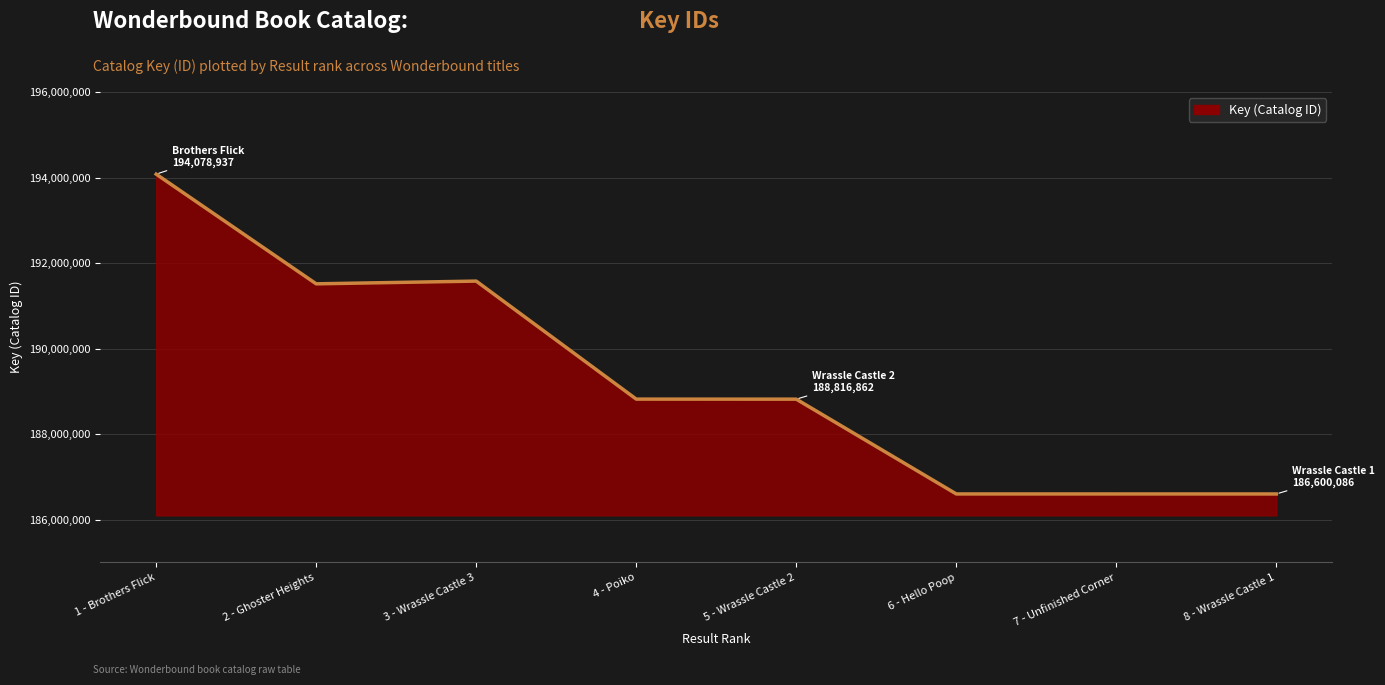

What is the minimum value shown in the chart?

186600086